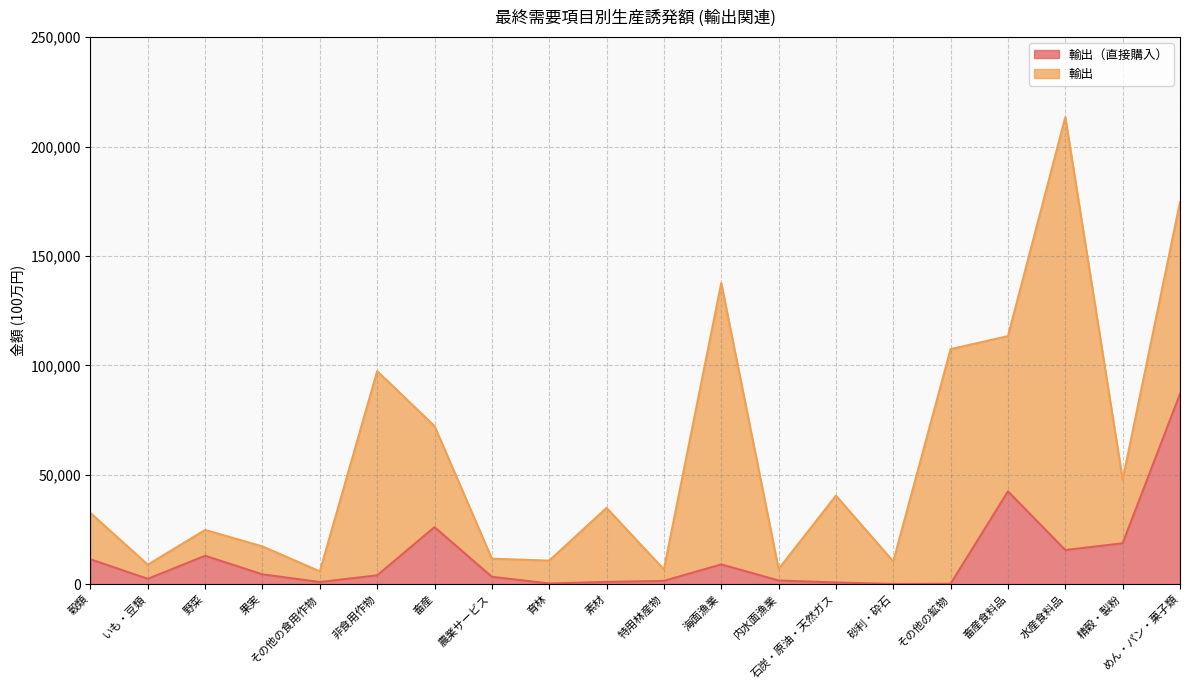

True or false: the data has more than 1 interior local peaks.

True